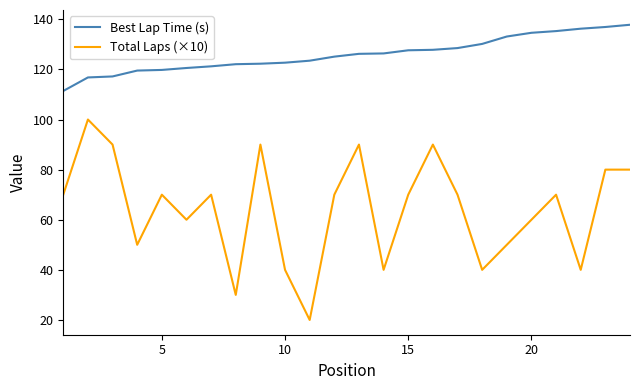

How many interior local valleys does the Total Laps (×10) series have?

7